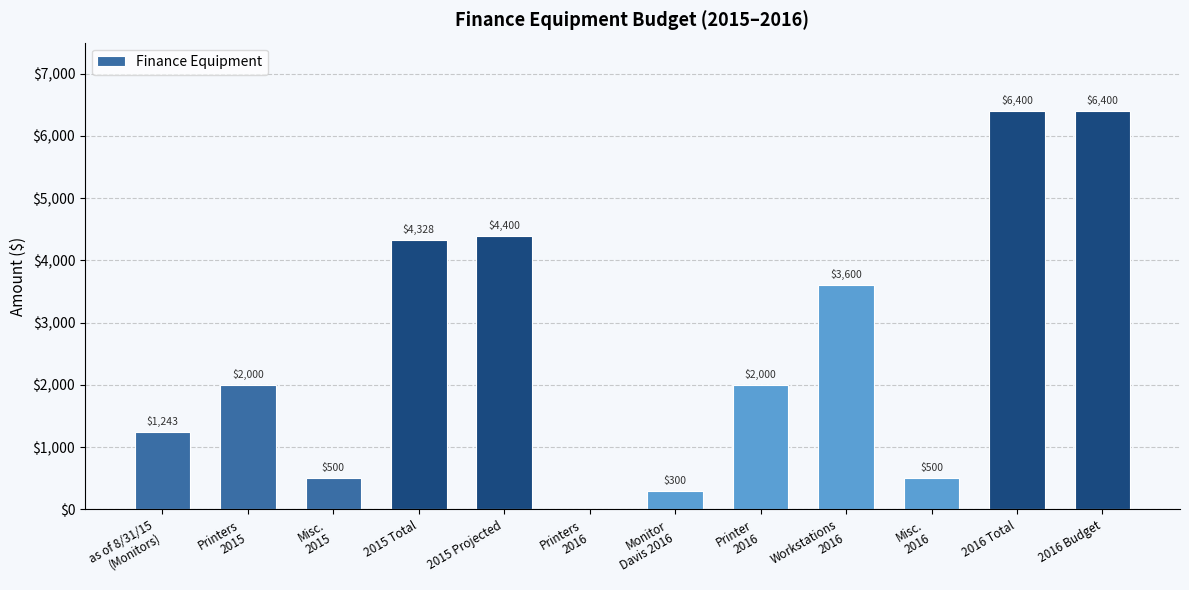

What is the greatest value displayed?

6400.0